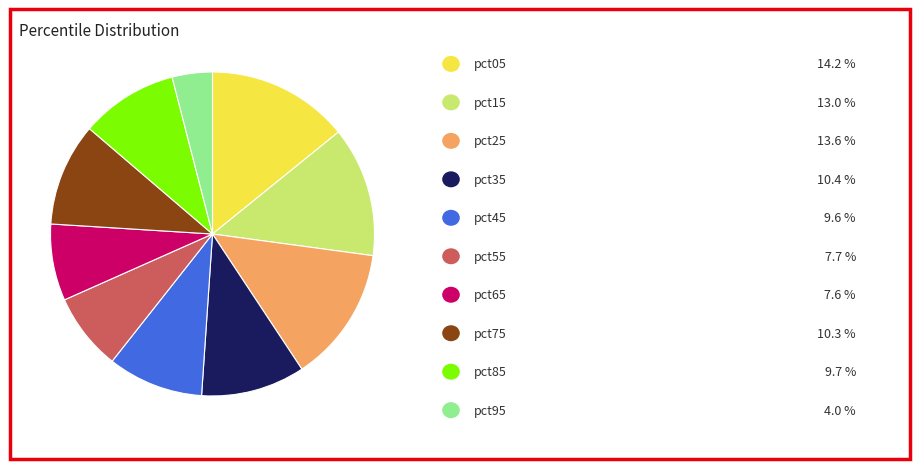

Is there any slice that represents more than half of the pie?

No